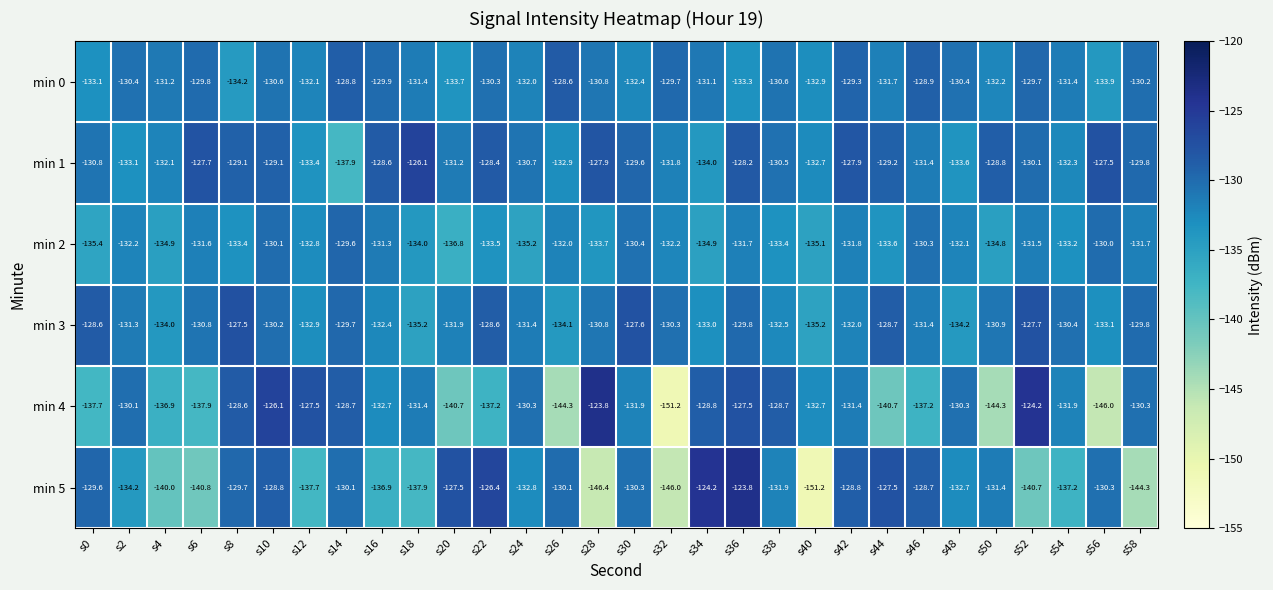

Between s22 and s56, which series saw the biggest shift?

min 4